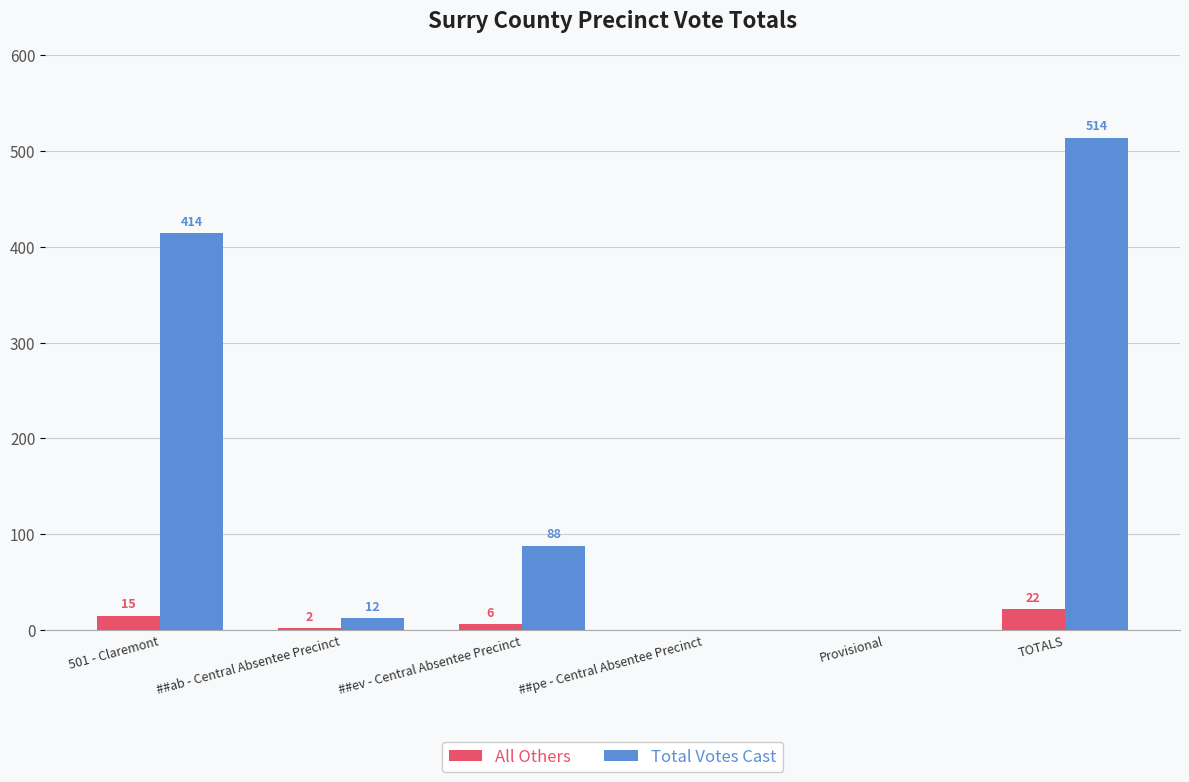

Is it true that All Others equals 15 at 501 - Claremont?

True